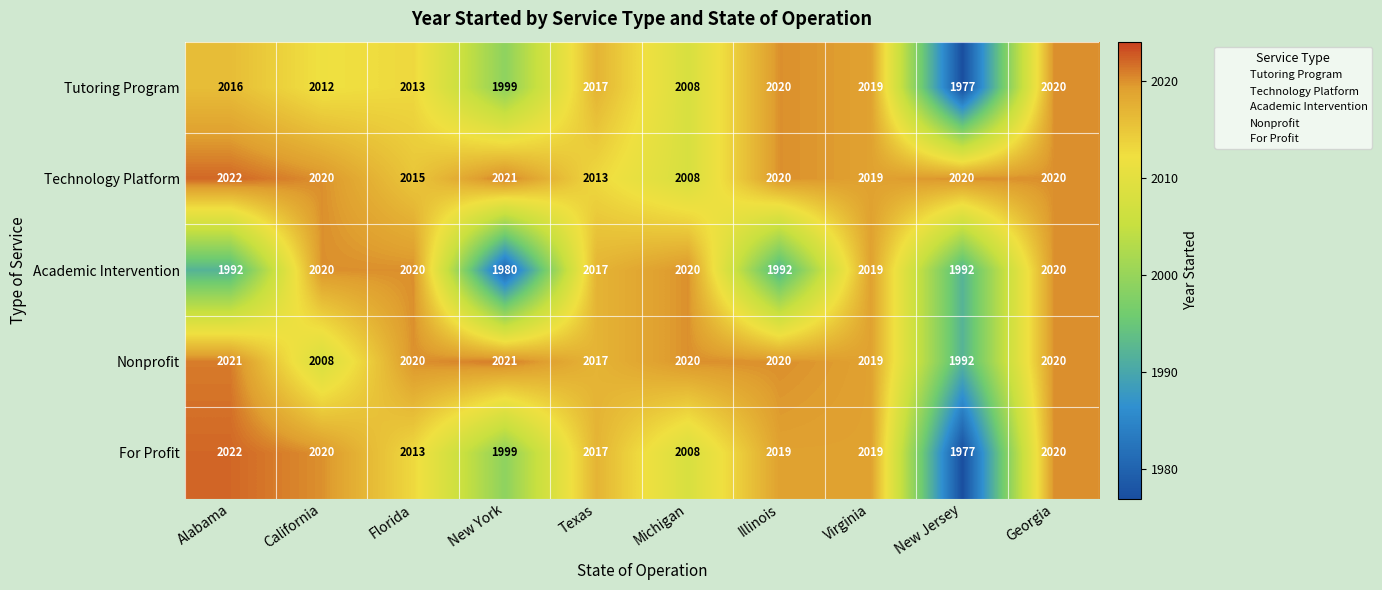

Is the value of Nonprofit at Alabama greater than the value of For Profit at California?

Yes